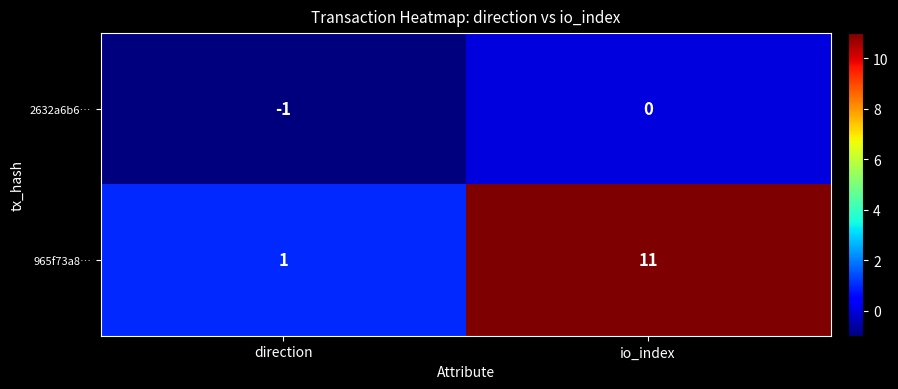

What is the sum of all 965f73a8… values?

12